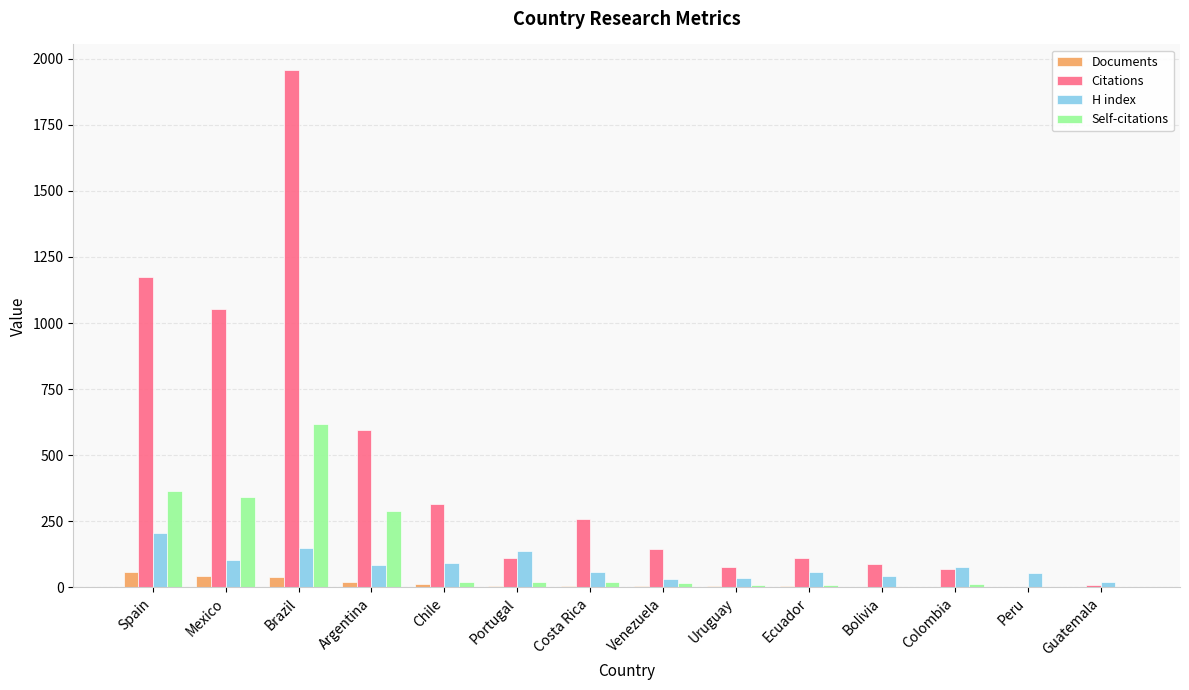

Between Brazil and Guatemala, which series saw the biggest shift?

Citations